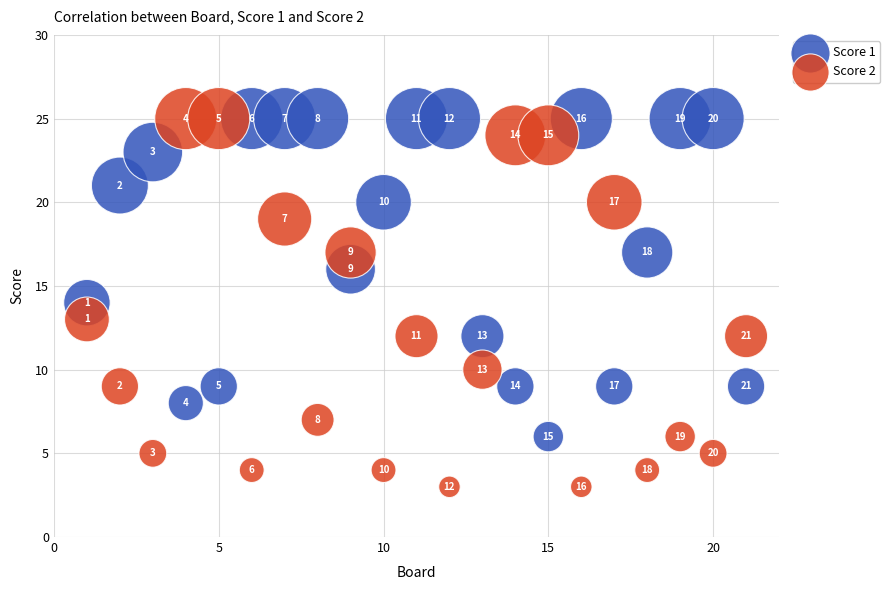

Which series has the widest spread of Y values?

Score 2